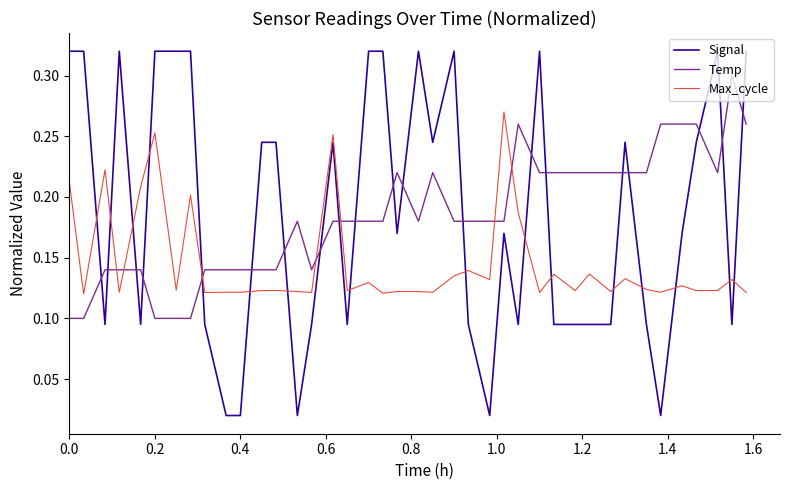

Which series has the widest spread of values?

Signal